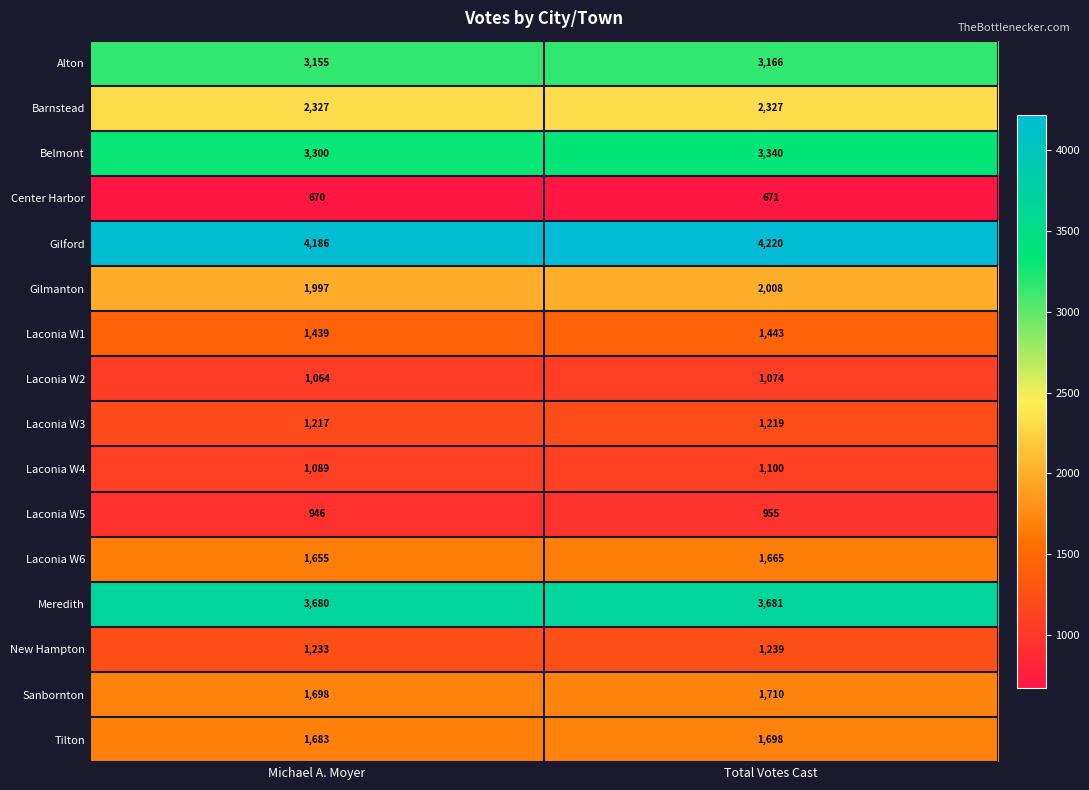

Which series changed the most between Michael A. Moyer and Total Votes Cast?

Belmont